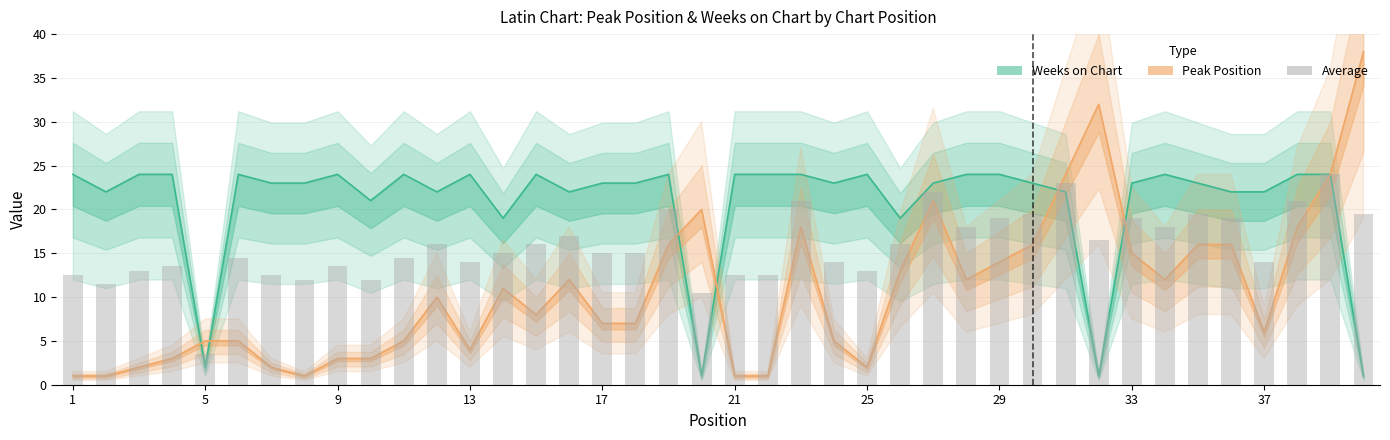

The value of Peak Position at 7 is 3. True or false?

False